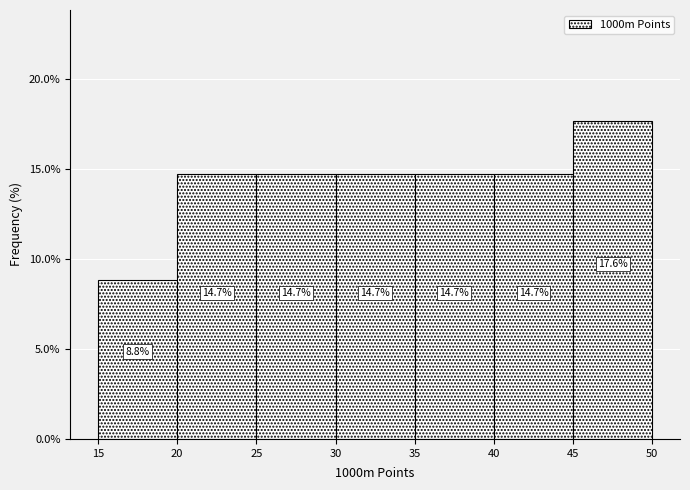

What is the height of the bar covering 25 to 30 on the x-axis?

14.7